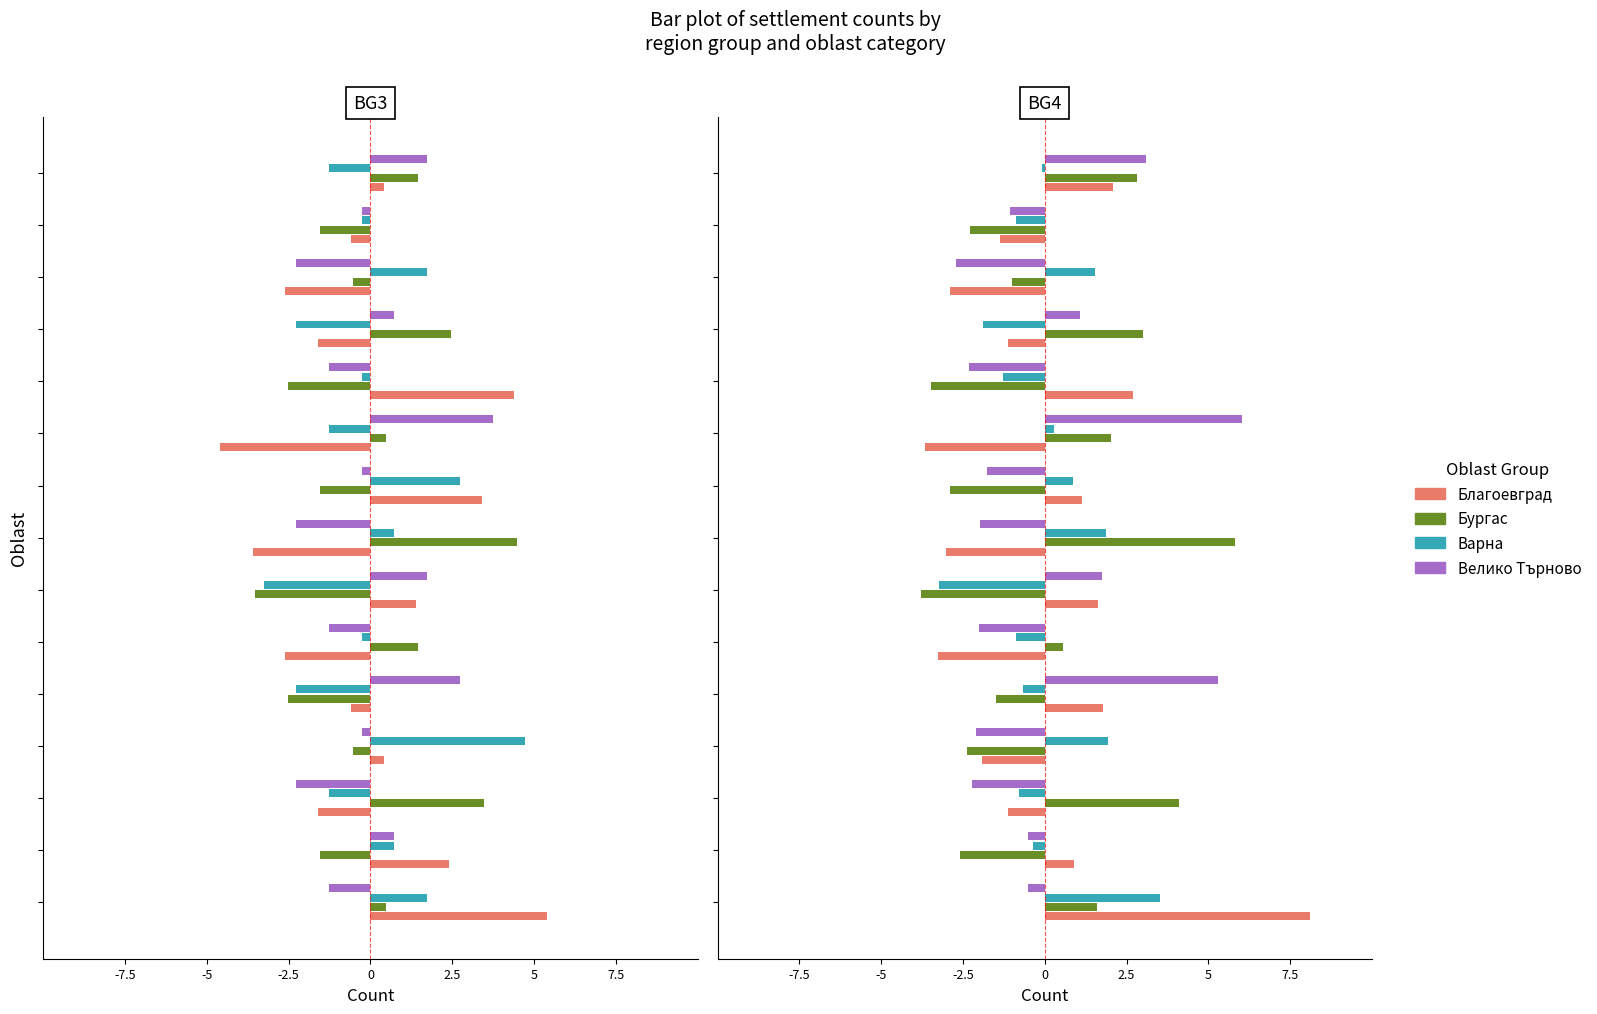

True or false: Благоевград has a value of 0.9 at -5.

True